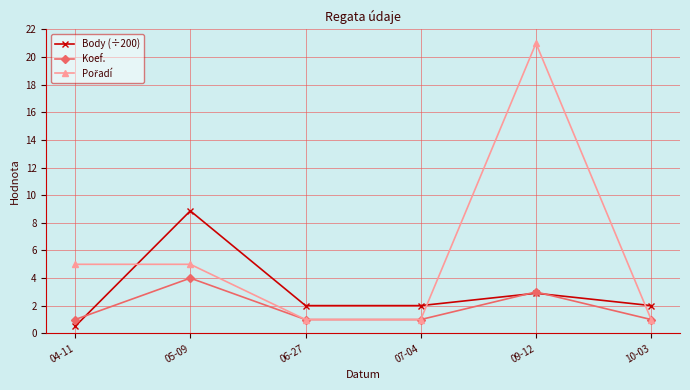

What is the label of the 4th point from the left?

07-04